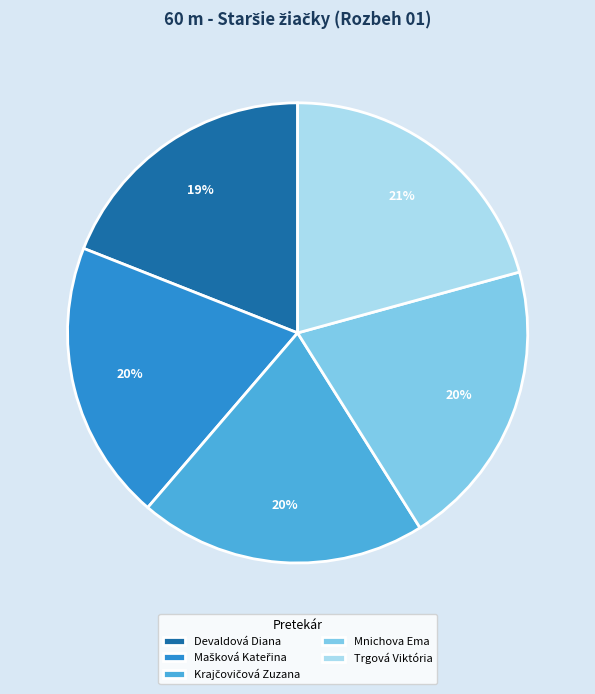

To the nearest percent, what percentage of the pie is Devaldová Diana?

19%